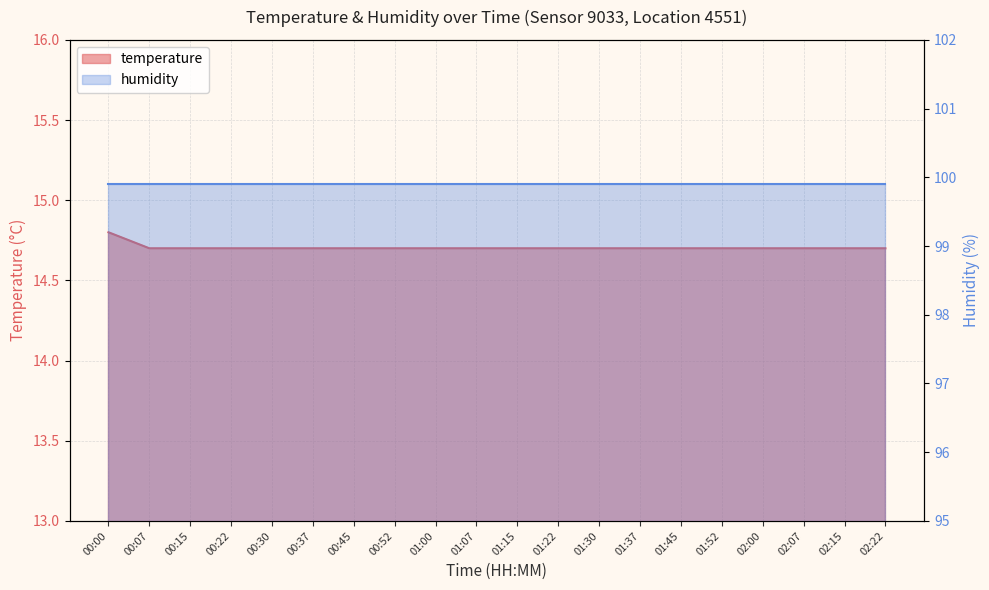

True or false: the data shows 14.7 at 00:07.

True